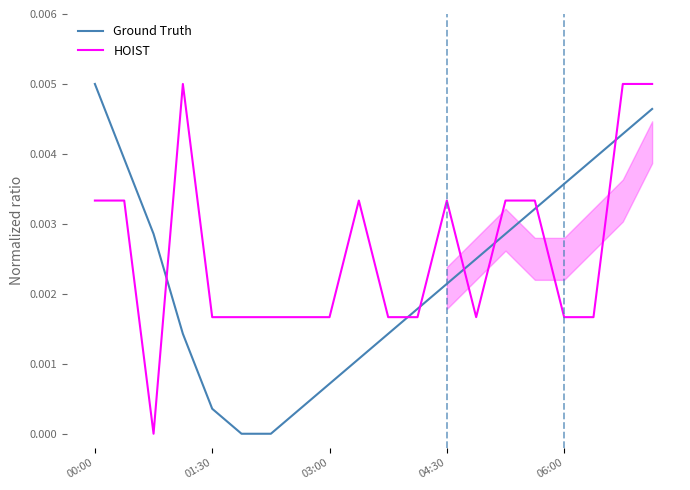

At 7, list the series in order from largest to smallest.

HOIST, Ground Truth